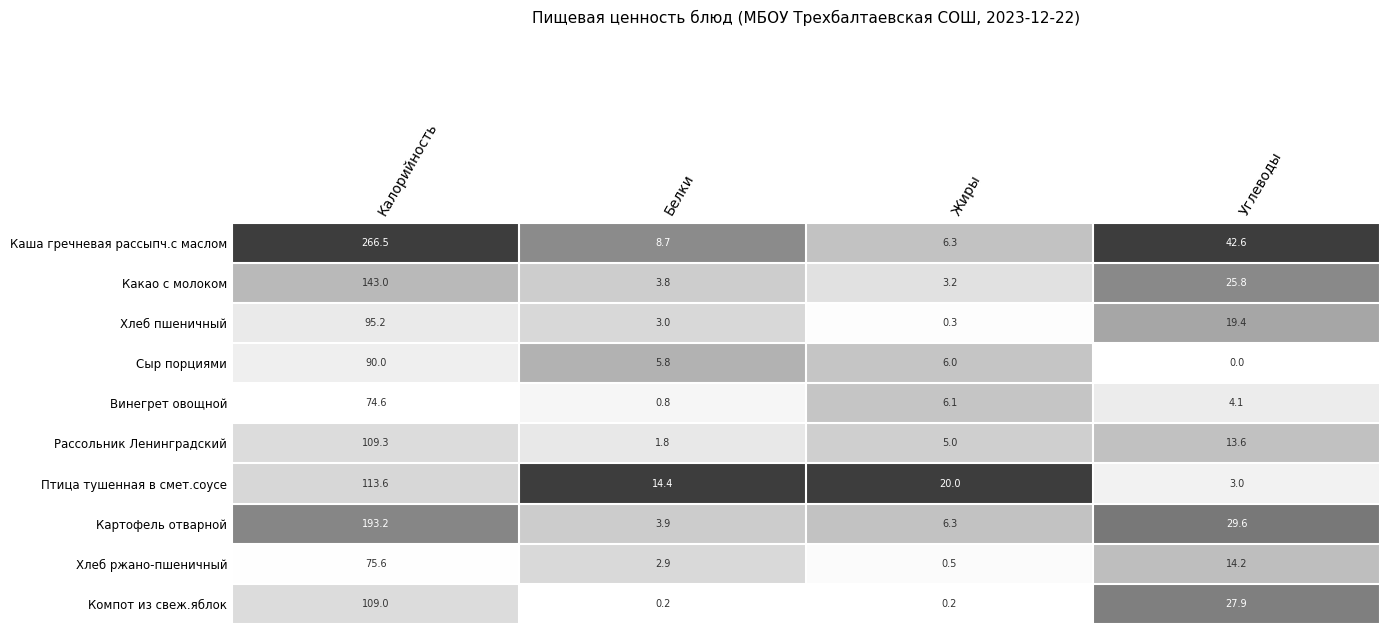

What is the spread (max minus min) of values at Жиры?

19.8